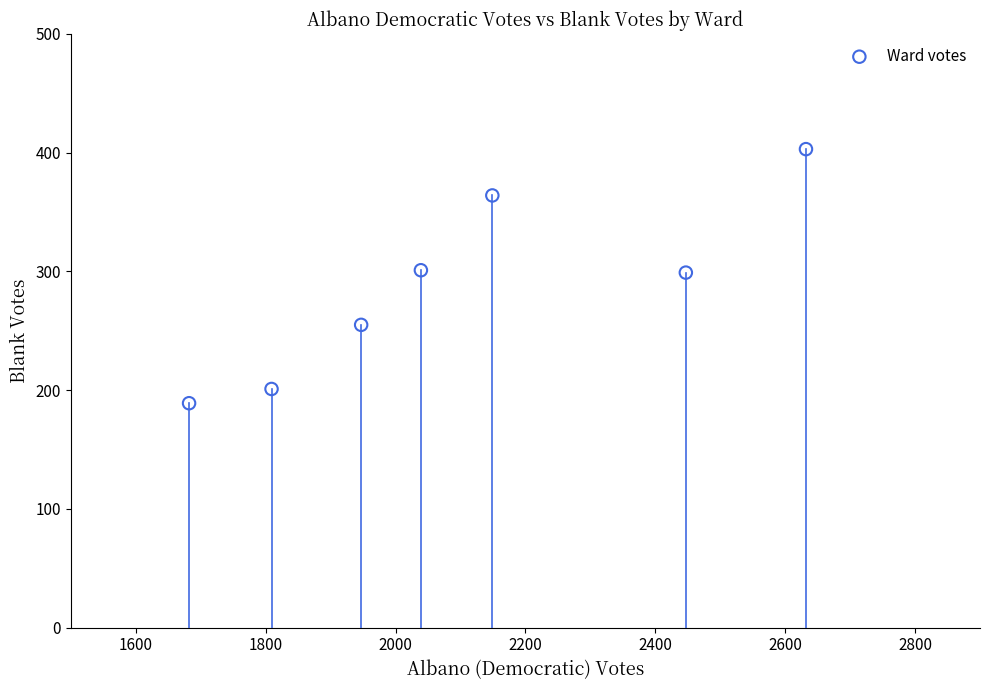

What is the range of X values (max minus min)?

950